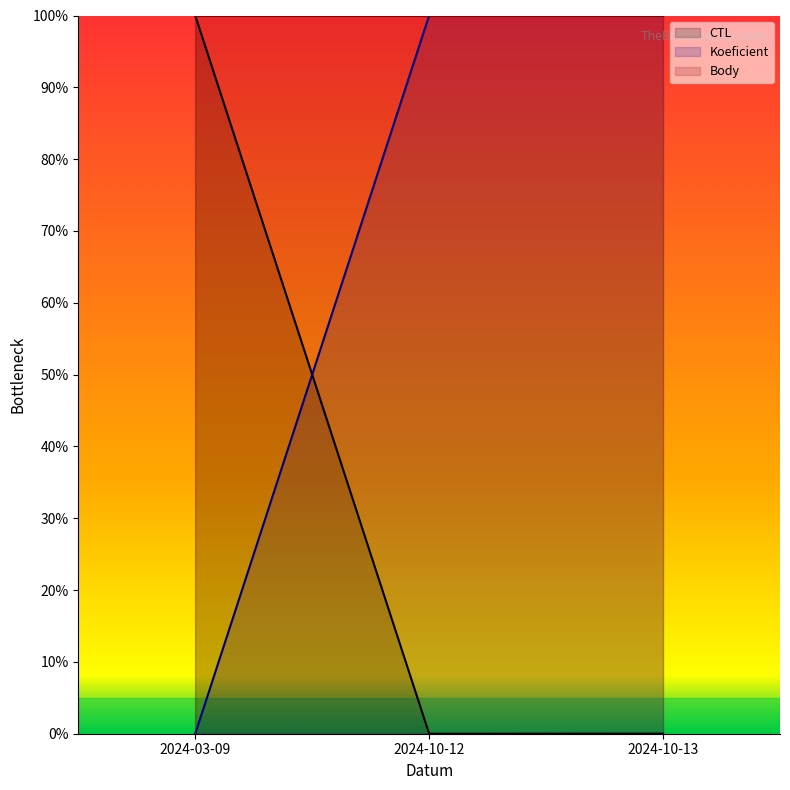

Which category has the lowest value in the Koeficient series?

2024-03-09